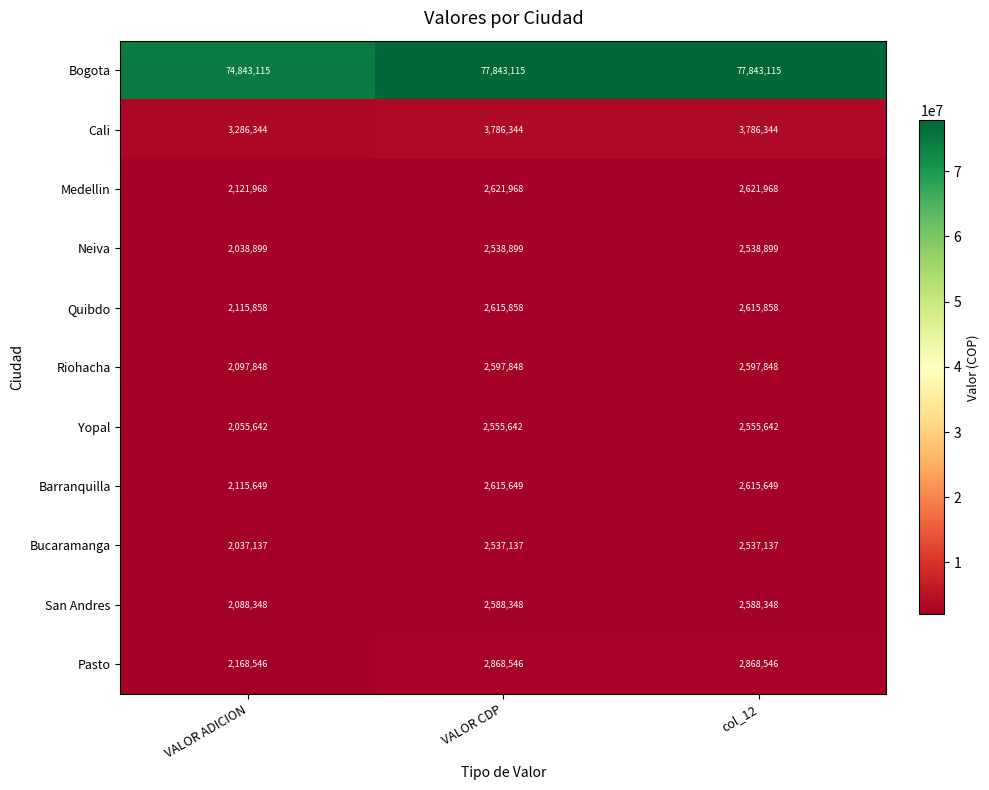

Which series changed the most between VALOR ADICION and col_12?

Bogota